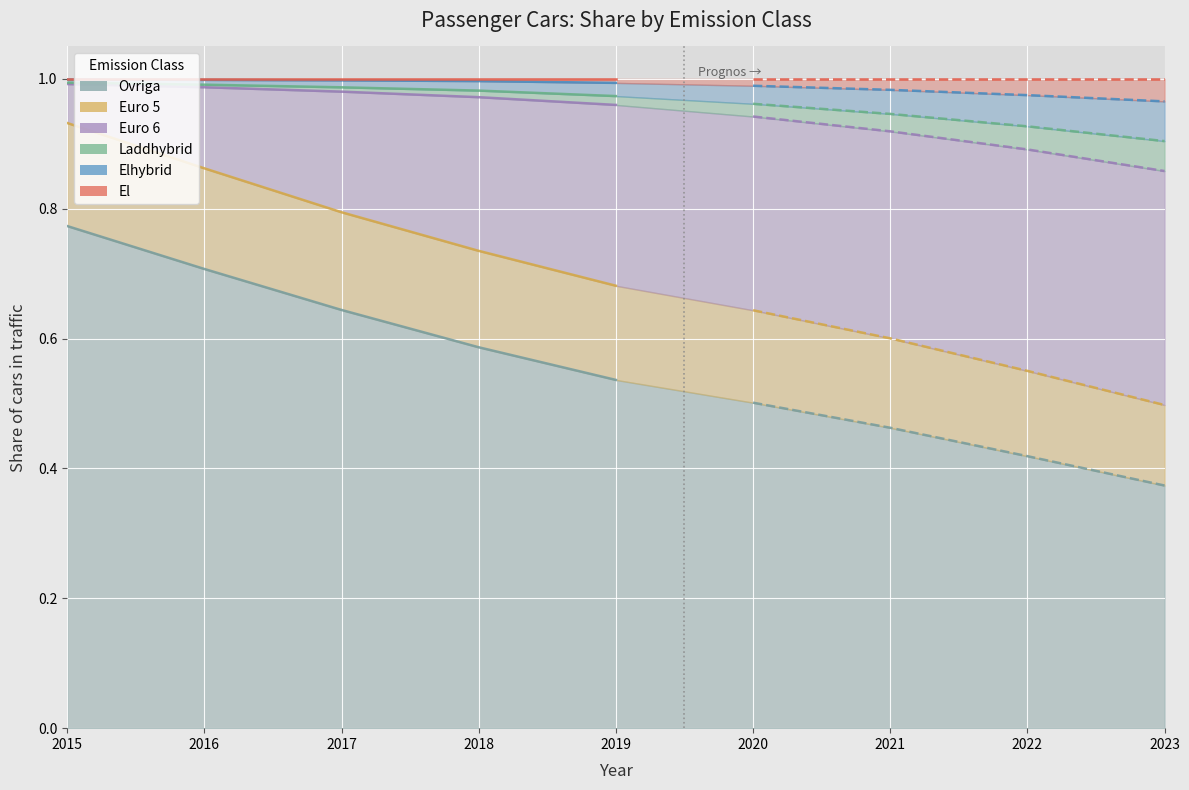

Reading left to right, what are all the values shown in this chart?

Ovriga: 0.8	0.7	0.6	0.6	0.5	0.5	0.5	0.4	0.4
Euro 5: 0.2	0.2	0.2	0.1	0.1	0.1	0.1	0.1	0.1
Euro 6: 0.1	0.1	0.2	0.2	0.3	0.3	0.3	0.3	0.4
Laddhybrid: 0.0	0.0	0.0	0.0	0.0	0.0	0.0	0.0	0.0
Elhybrid: 0.0	0.0	0.0	0.0	0.0	0.0	0.0	0.0	0.1
El: 0.0	0.0	0.0	0.0	0.0	0.0	0.0	0.0	0.0